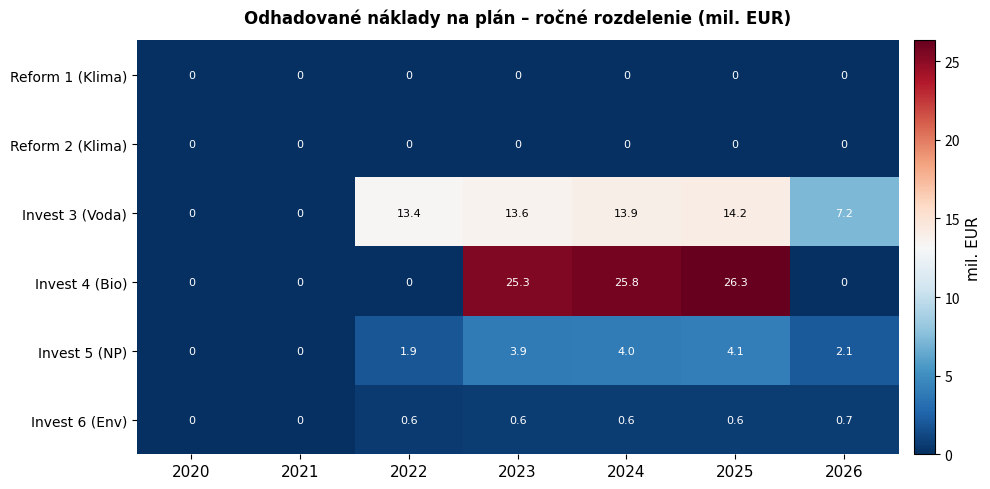

True or false: Invest 6 (Env) has a value of 0.3 at 2023.

False